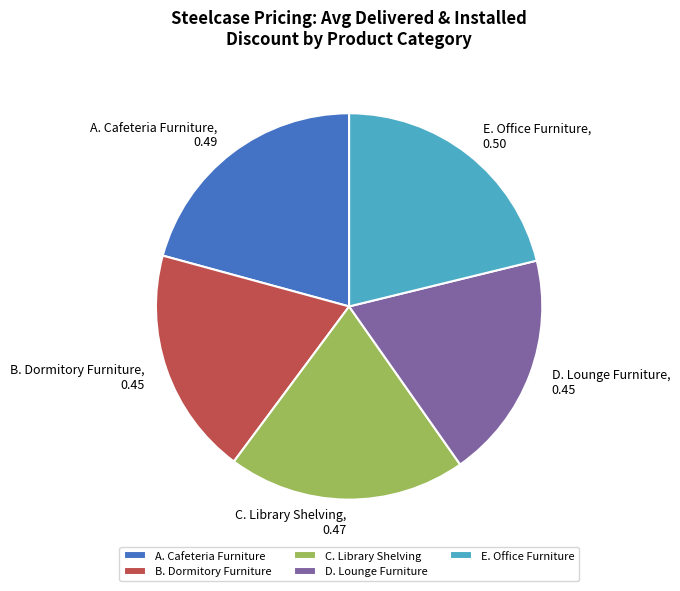

True or false: C. Library Shelving accounts for 12% of the total.

False